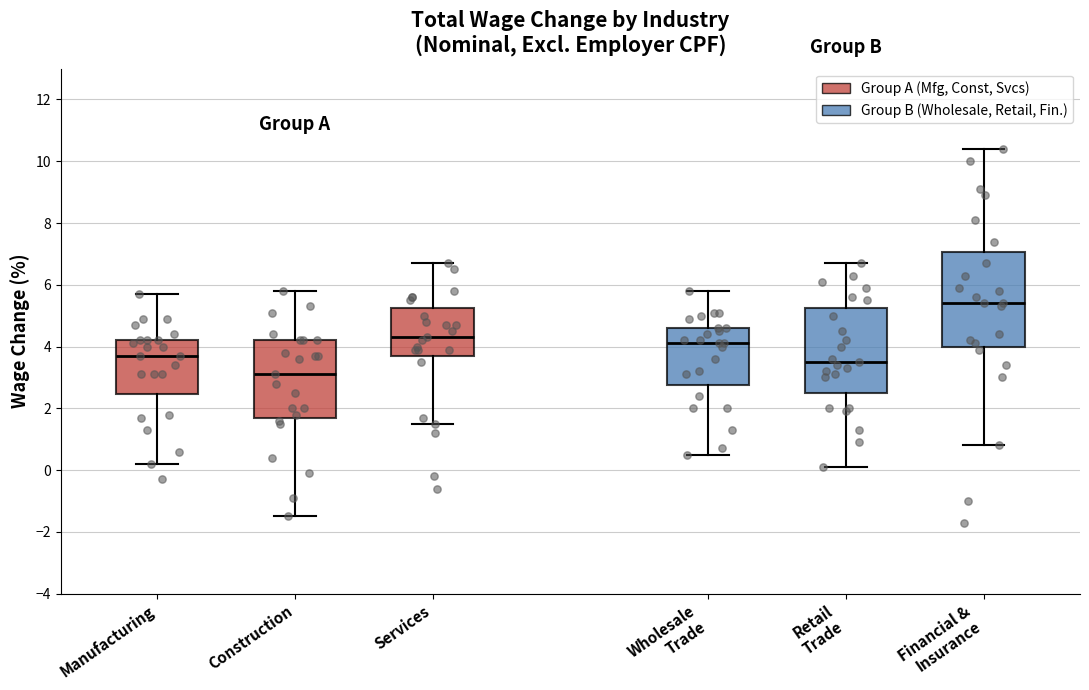

Where does the median line of the box for Retail Trade sit on the y-axis? The values are not printed on the chart, so give them approximately, as read against the axis.

3.6